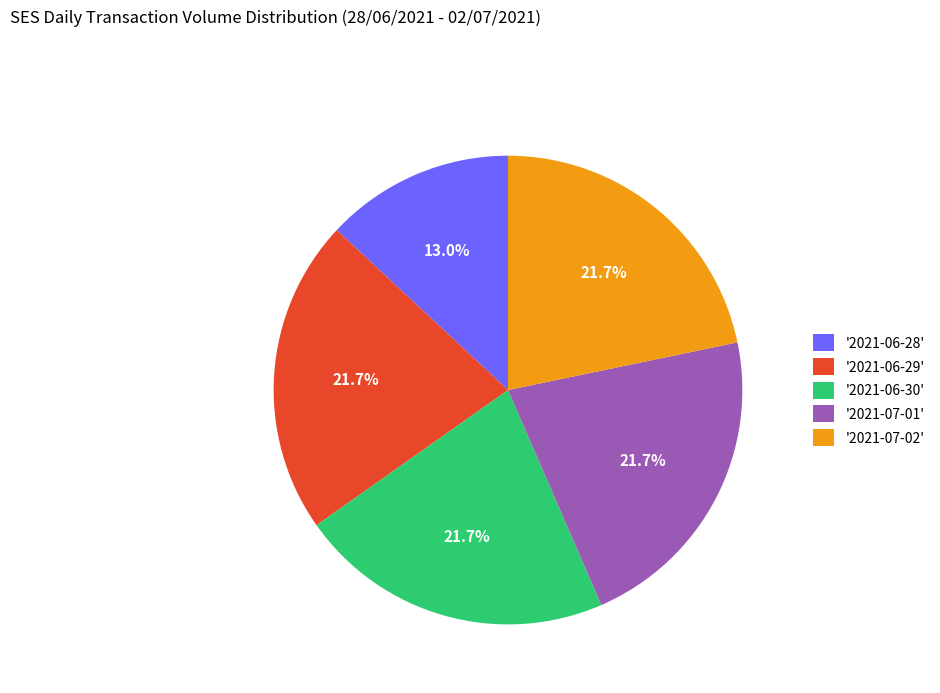

Which has a higher value, '2021-07-01' or '2021-06-28'?

'2021-07-01'